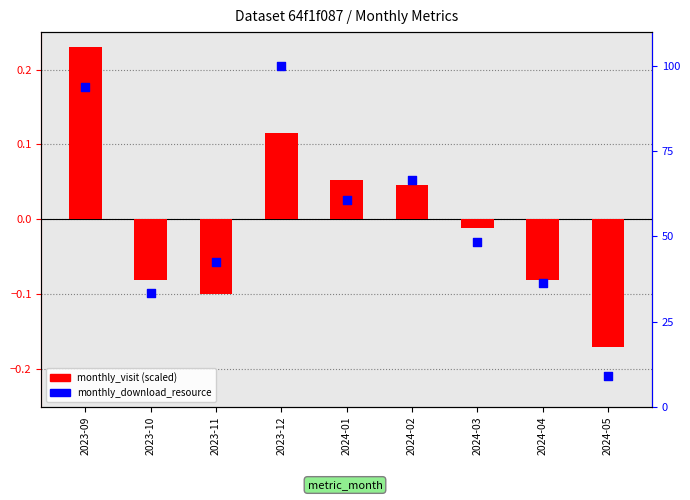

What are all the series names shown in the legend?

monthly_visit (scaled), monthly_download_resource